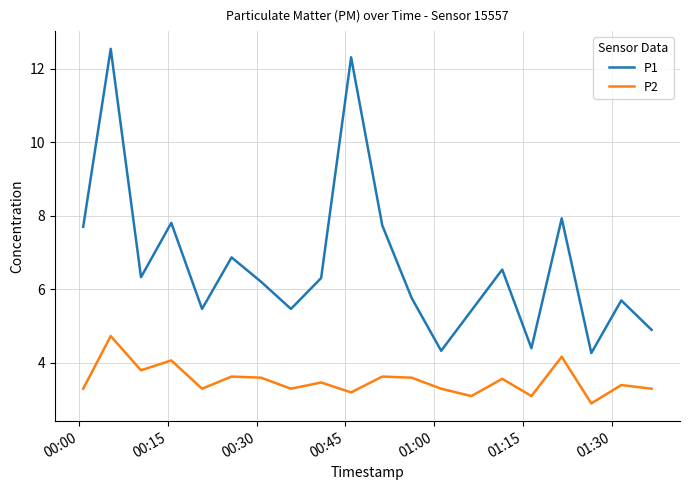

What is the greatest value displayed?

12.5